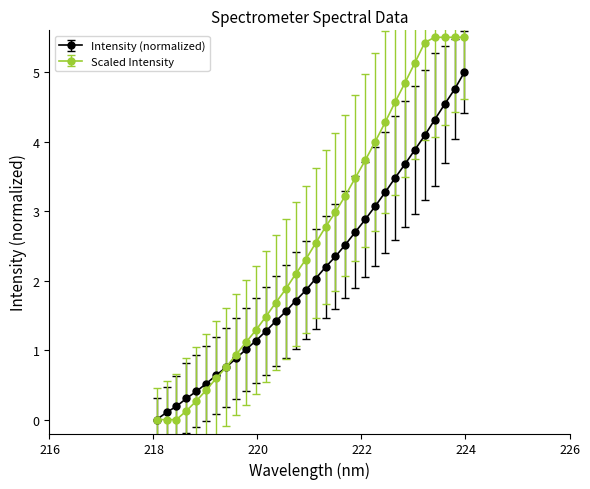

Which series has the largest total across all categories?

Scaled Intensity